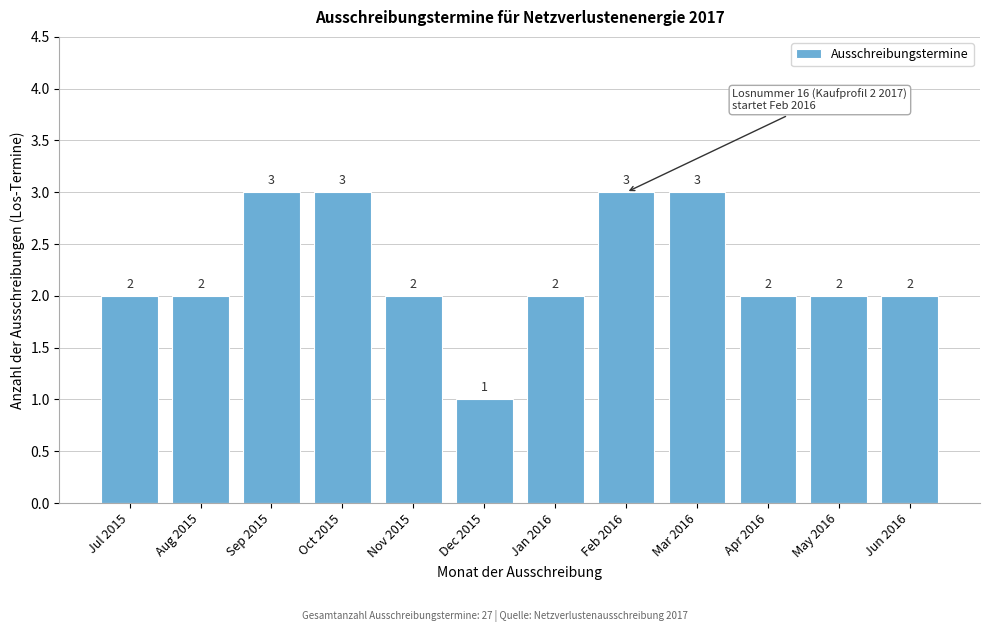

Reading left to right, extract all data points from this chart.

Jul 2015=2	Aug 2015=2	Sep 2015=3	Oct 2015=3	Nov 2015=2	Dec 2015=1	Jan 2016=2	Feb 2016=3	Mar 2016=3	Apr 2016=2	May 2016=2	Jun 2016=2